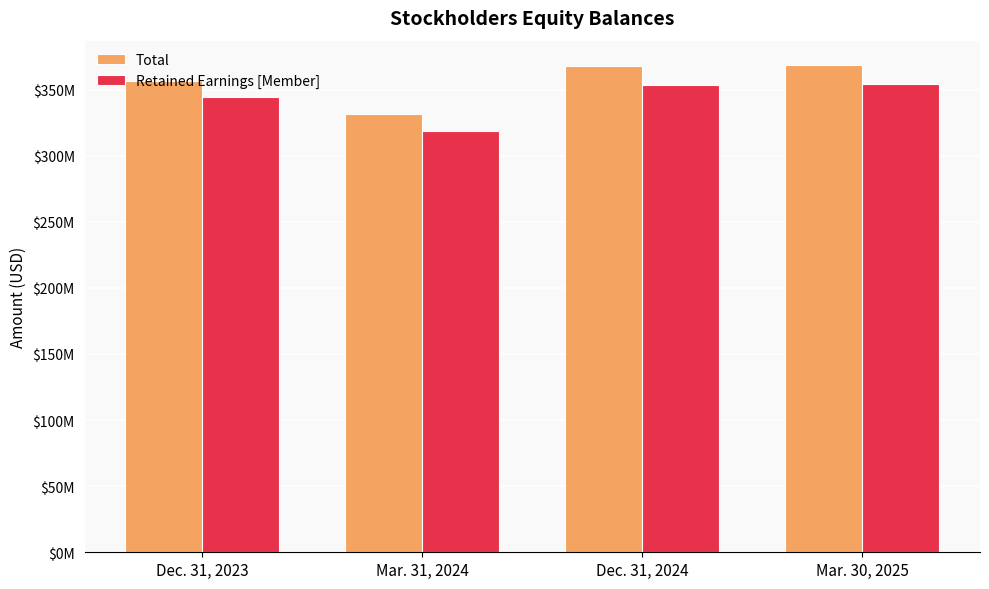

Reading left to right, transcribe all the data shown in this chart.

Total: Dec. 31, 2023=356256000	Mar. 31, 2024=331638000	Dec. 31, 2024=367627000	Mar. 30, 2025=368585000
Retained Earnings [Member]: Dec. 31, 2023=344245000	Mar. 31, 2024=318766000	Dec. 31, 2024=353659000	Mar. 30, 2025=354127000